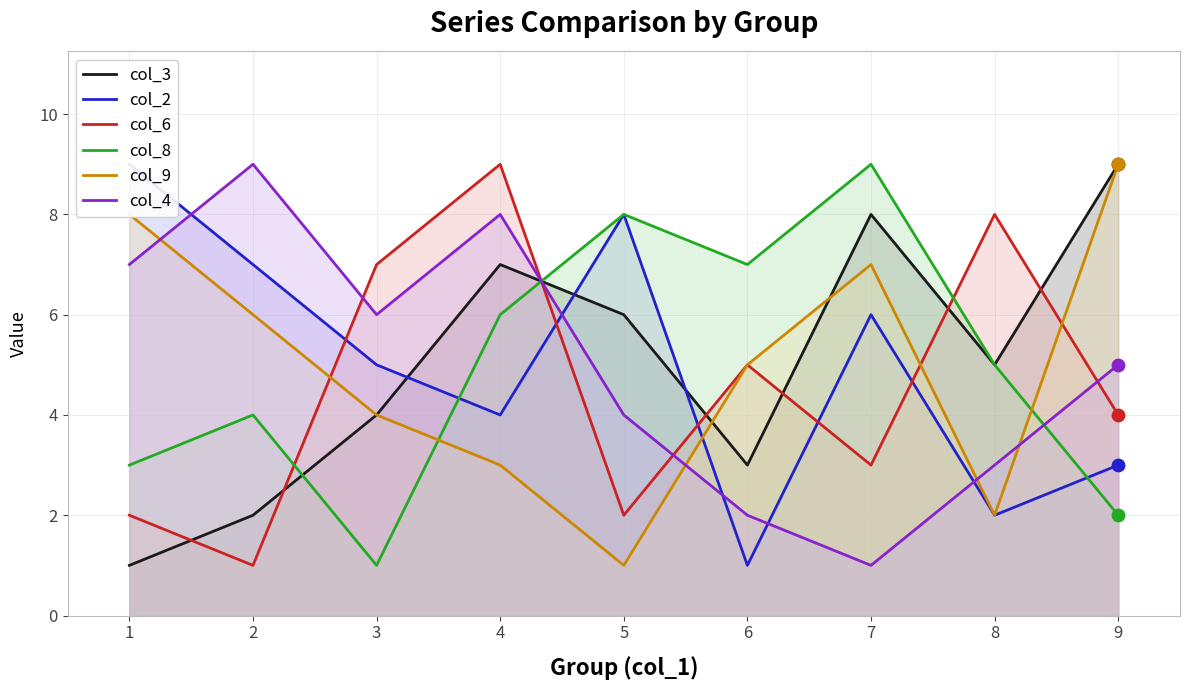

Is the value of col_3 at 2 greater than the value of col_8 at 7?

No